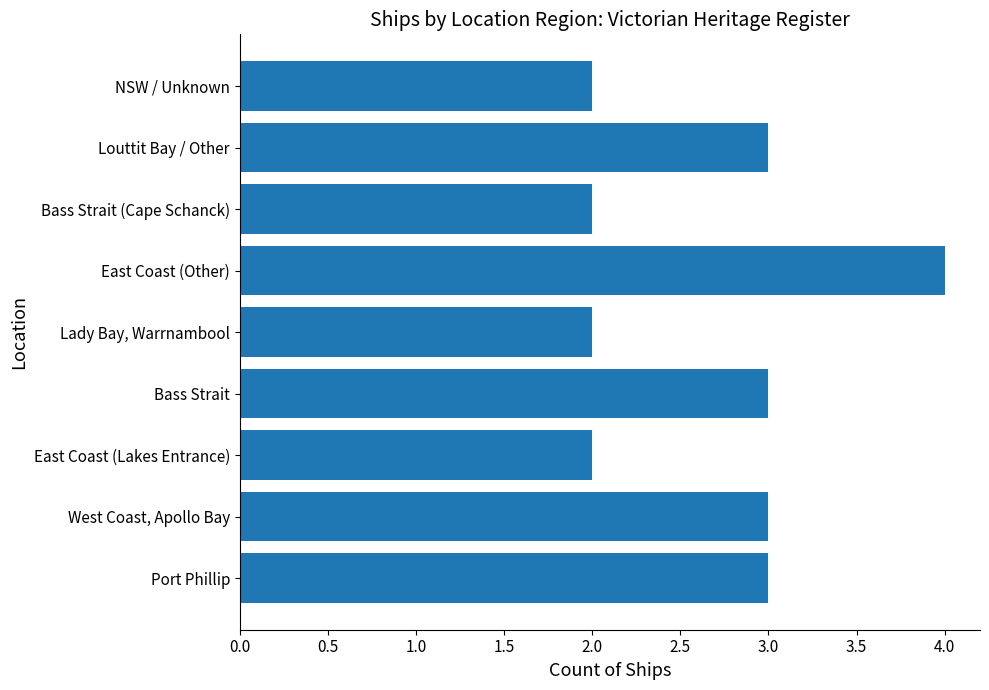

What is the sum of the values at Lady Bay, Warrnambool and Port Phillip?

5